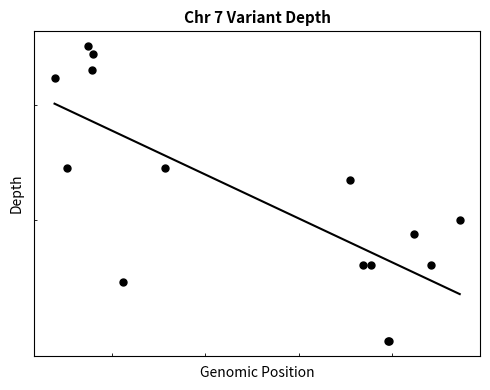

What is the change in value from 11254786 to 11257775?

-17